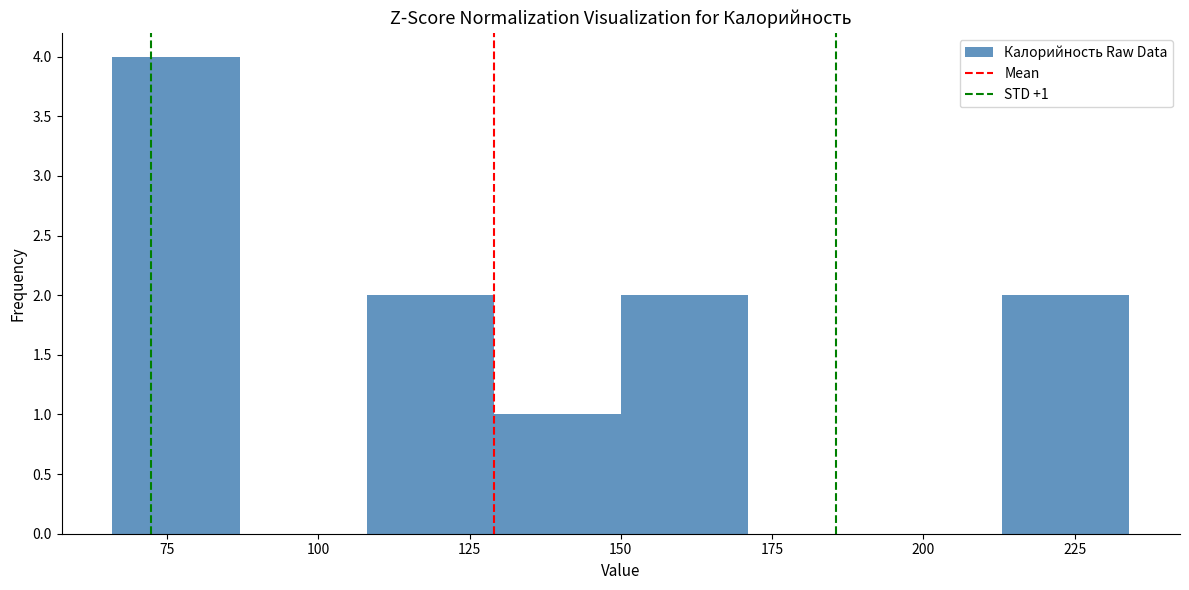

Over which range of the x-axis is the bar tallest?

66 to 87